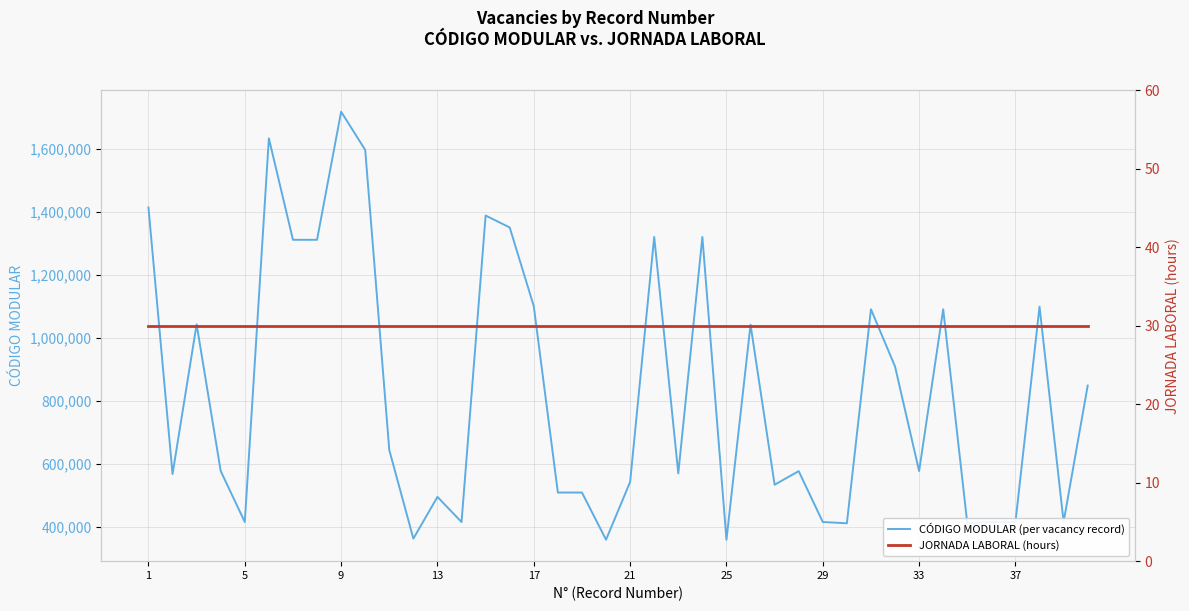

What is the average value of the CÓDIGO MODULAR (per vacancy record) series?

827692